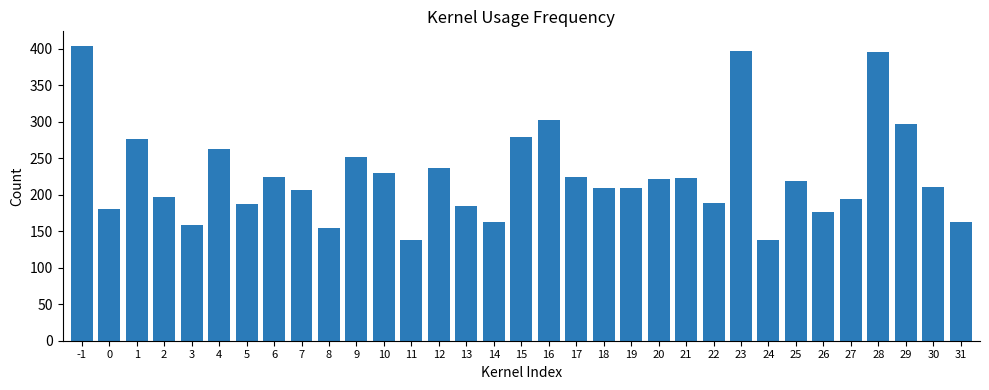

Which has a higher value, 10 or 0?

10